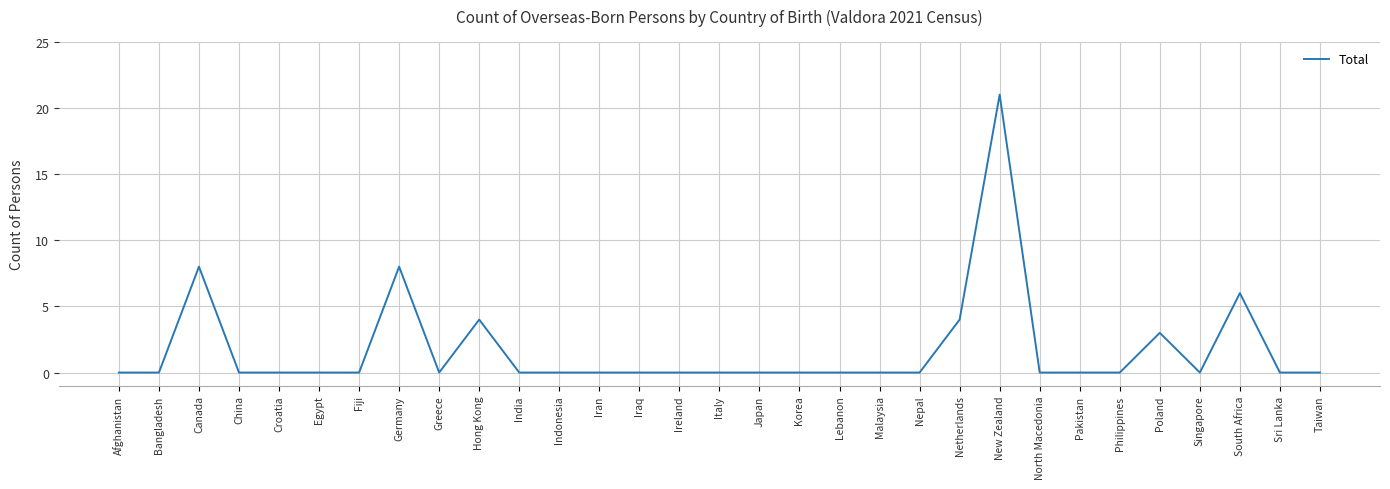

What is the greatest value displayed?

21